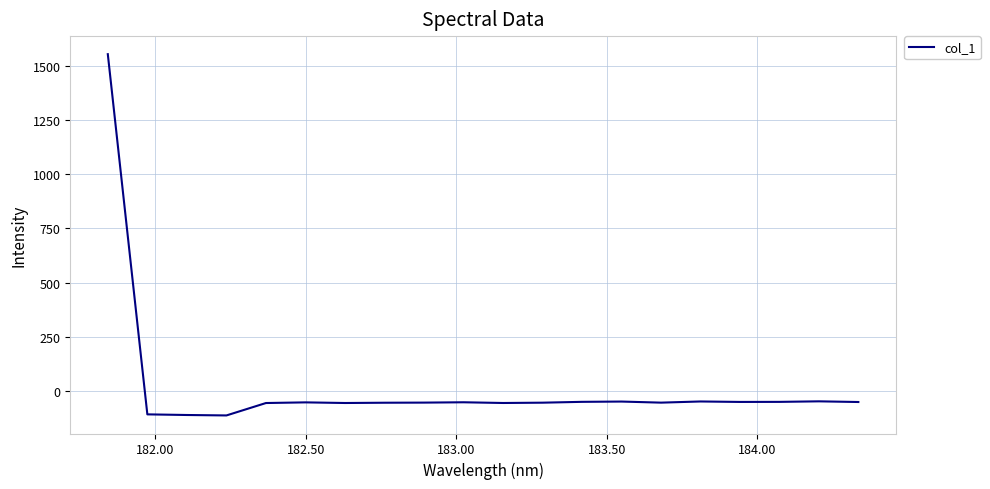

What is the difference between the maximum and minimum values?

1670.6